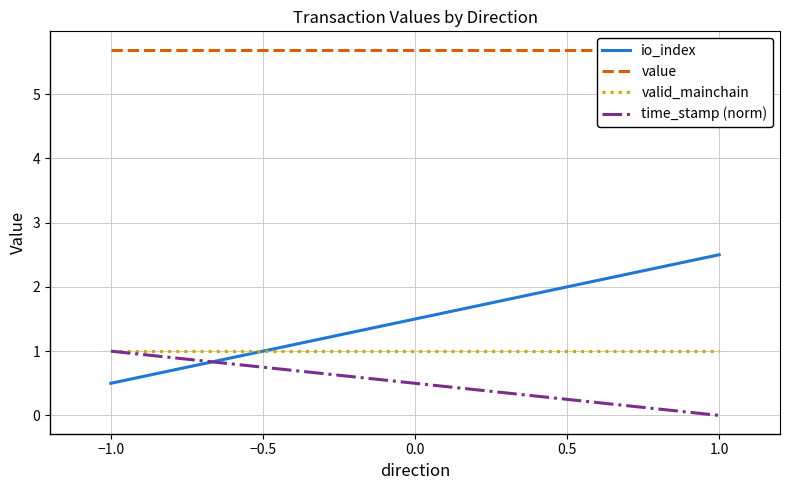

Rank the series at −1.0 from highest to lowest value.

value, valid_mainchain, time_stamp (norm), io_index